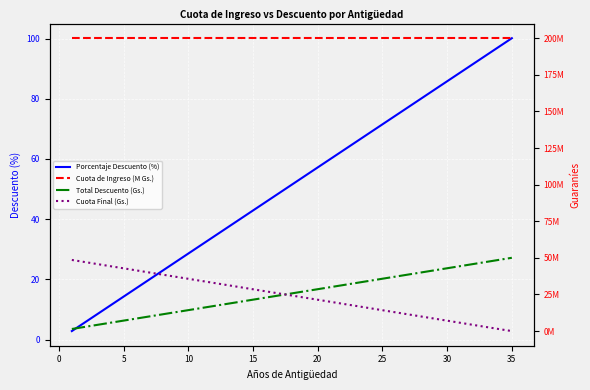

At which label does Porcentaje Descuento (%) reach its peak?

35